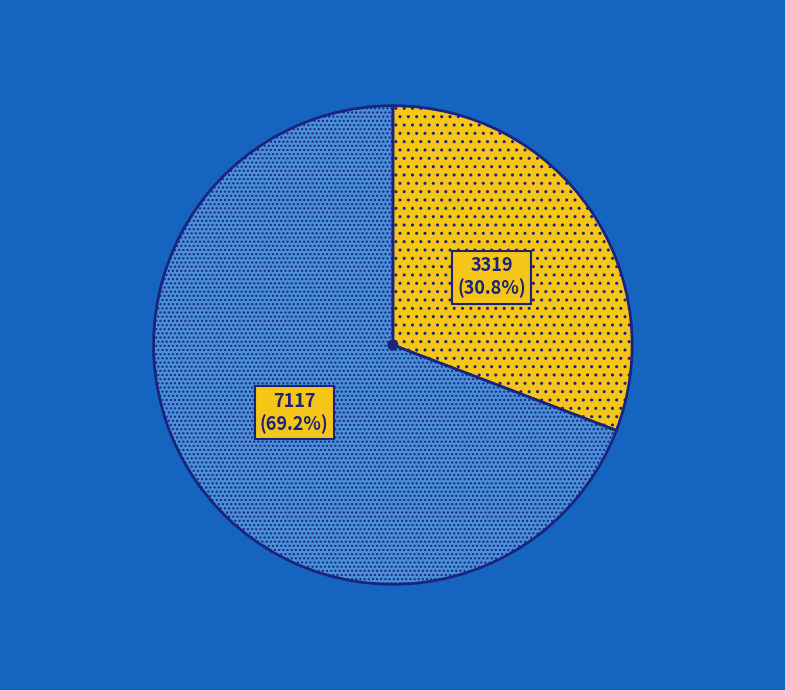

How many slices are in this pie chart?

2